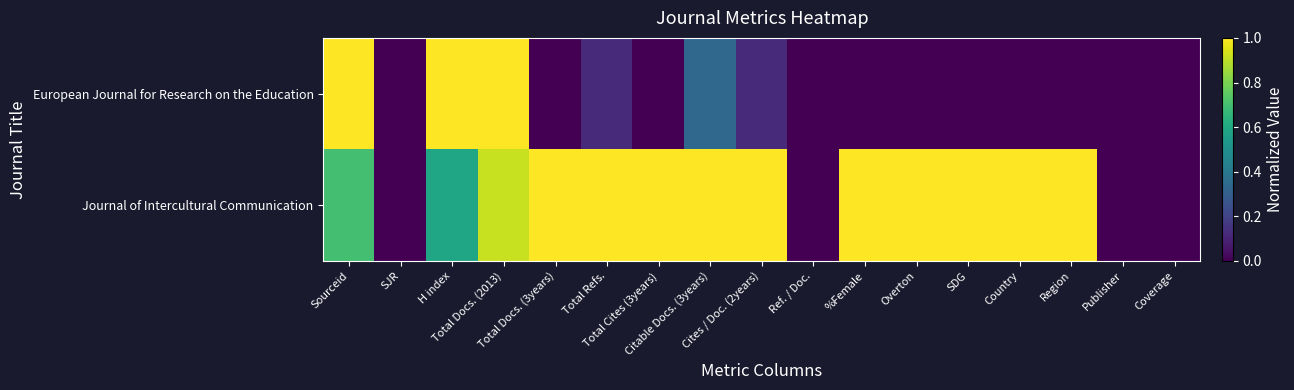

At which category is the sum across all series the highest?

Total Docs. (2013)